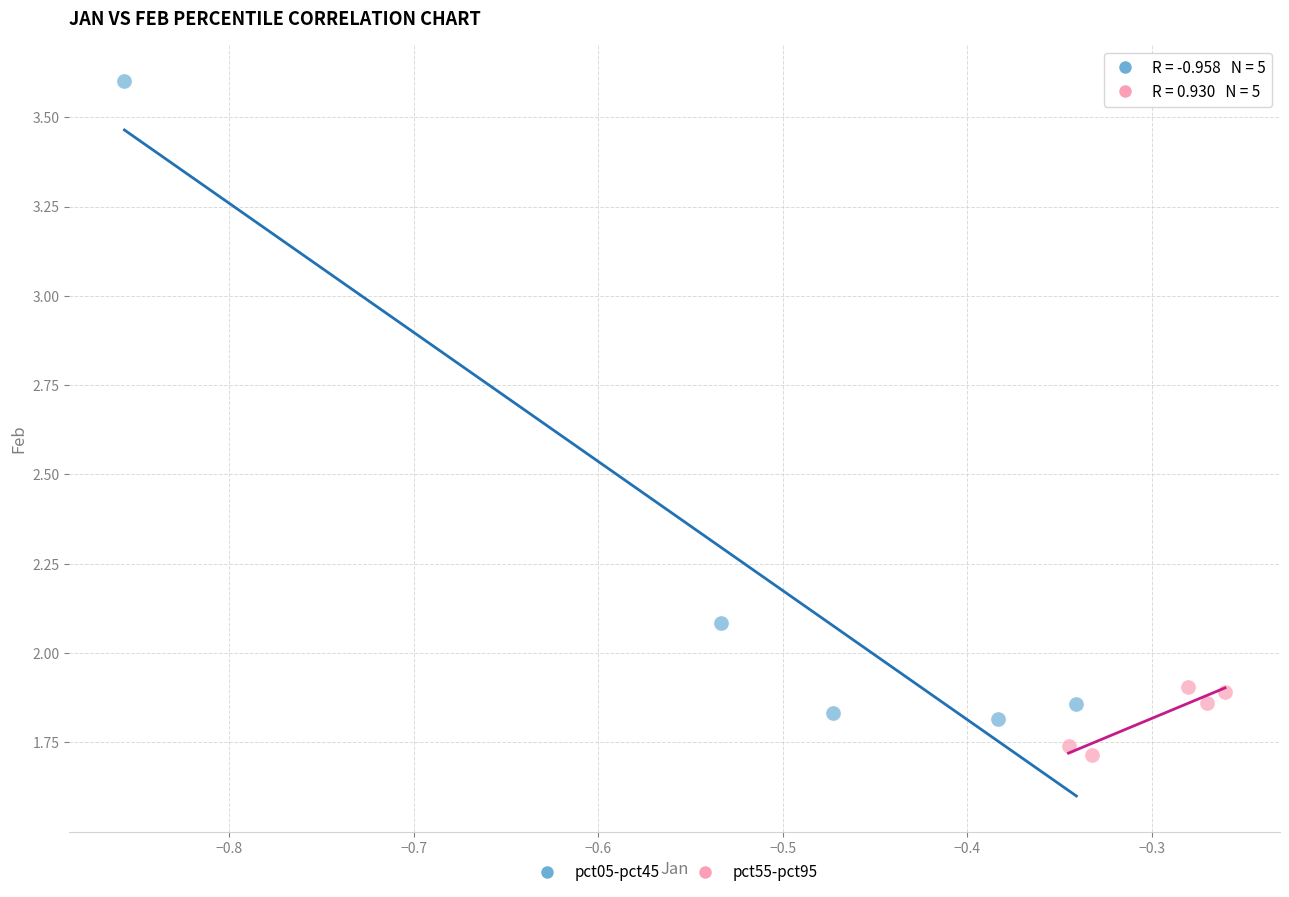

Which series contains the lowest Y value?

pct55-pct95